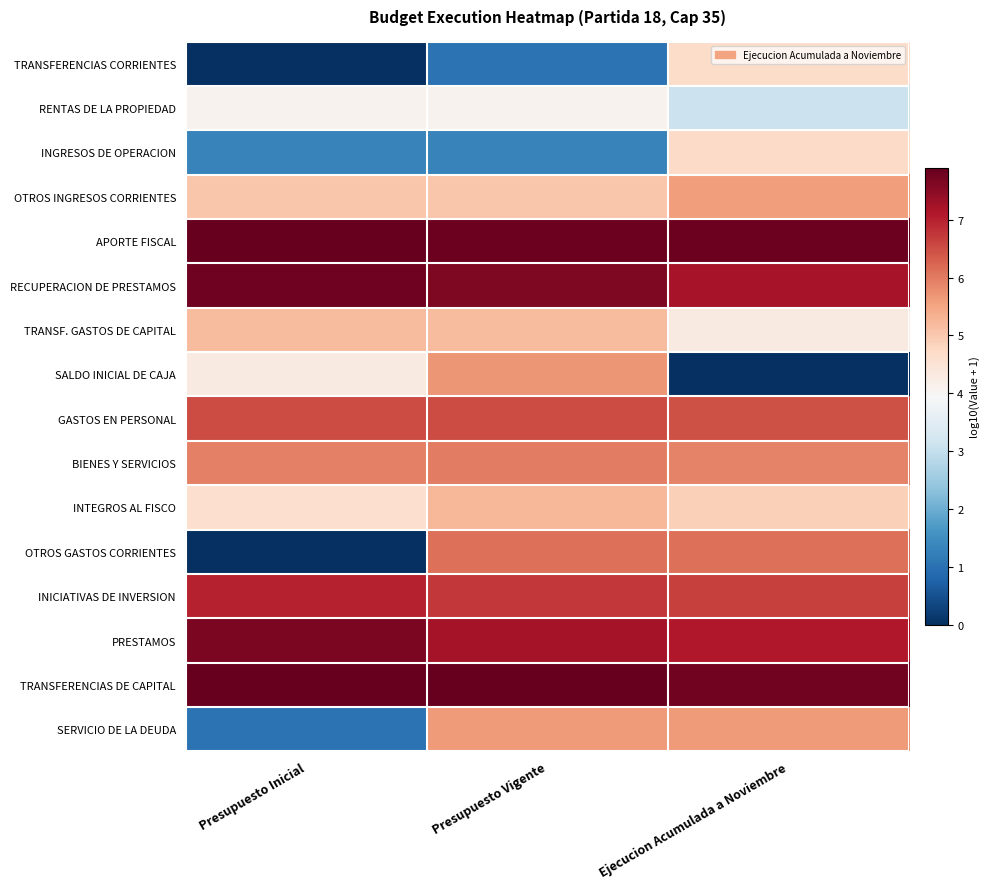

How many series are shown in this chart?

16